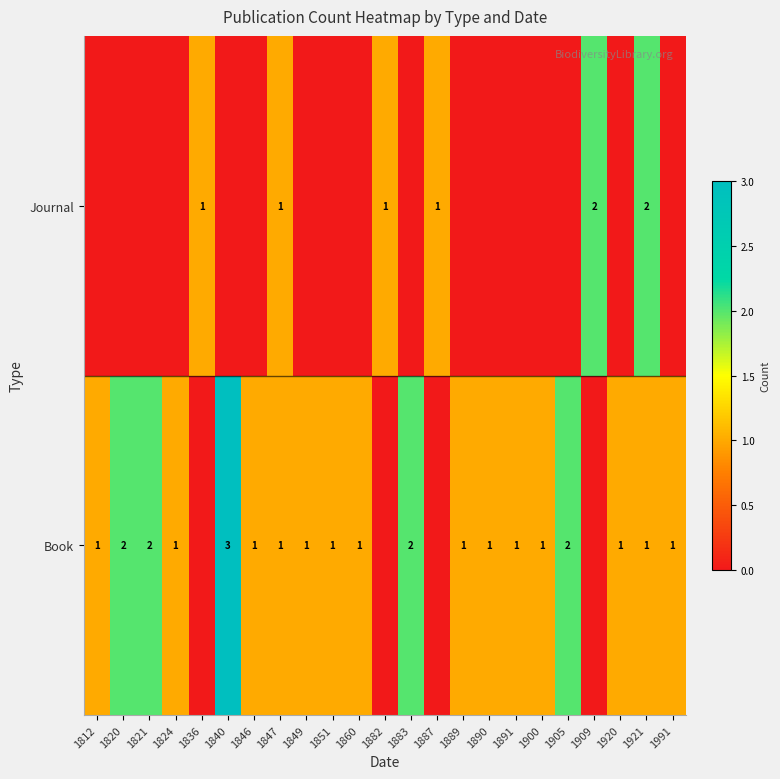

Rank the series at 1921 from highest to lowest value.

Journal, Book